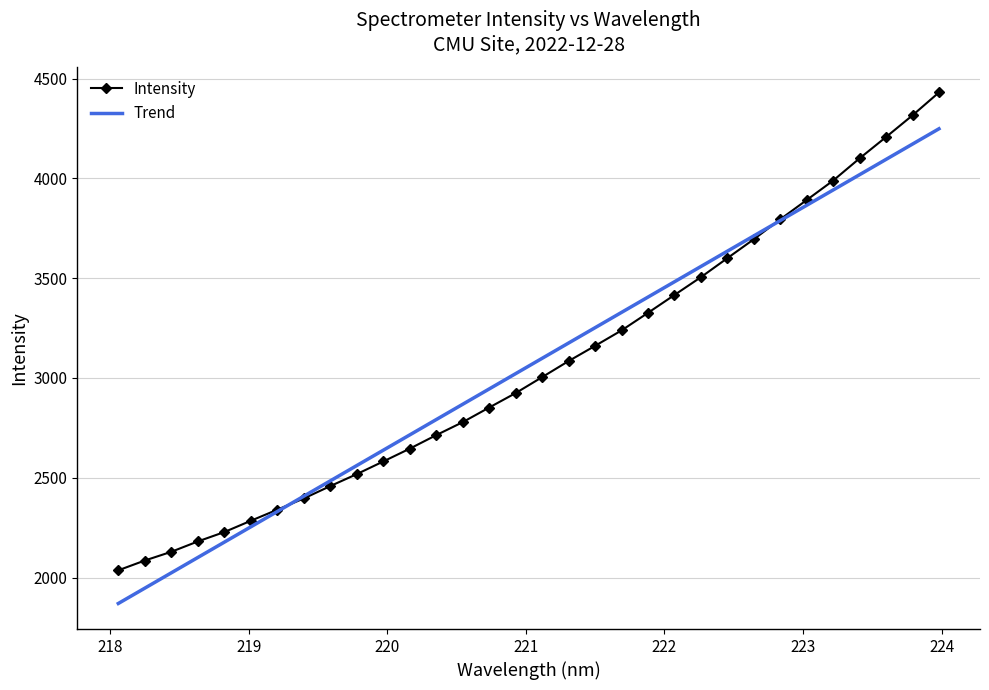

What position from the left is 220.3533?

13